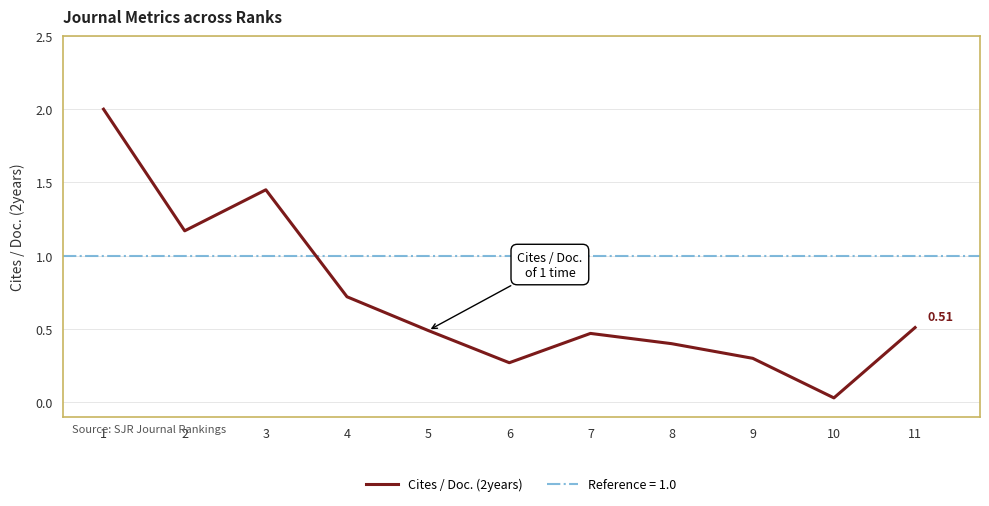

Does the chart have visible grid lines?

Yes